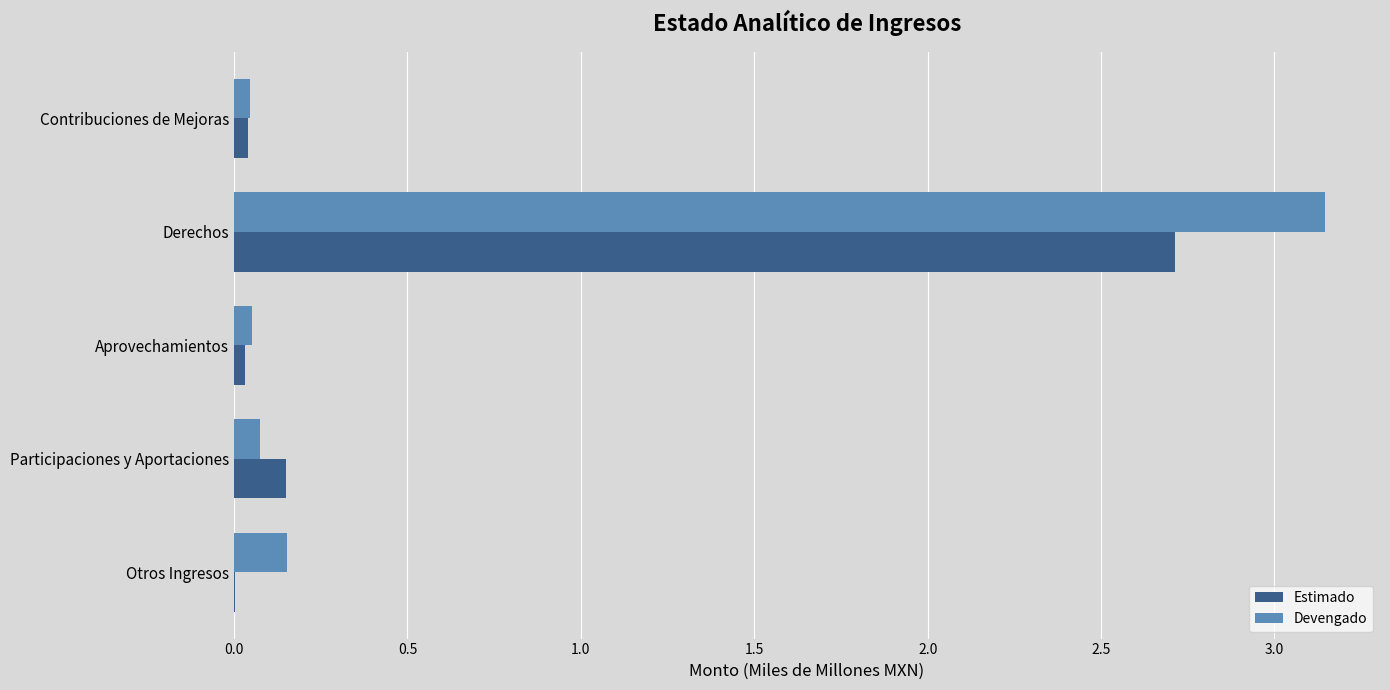

At which label does Devengado reach its peak?

Derechos